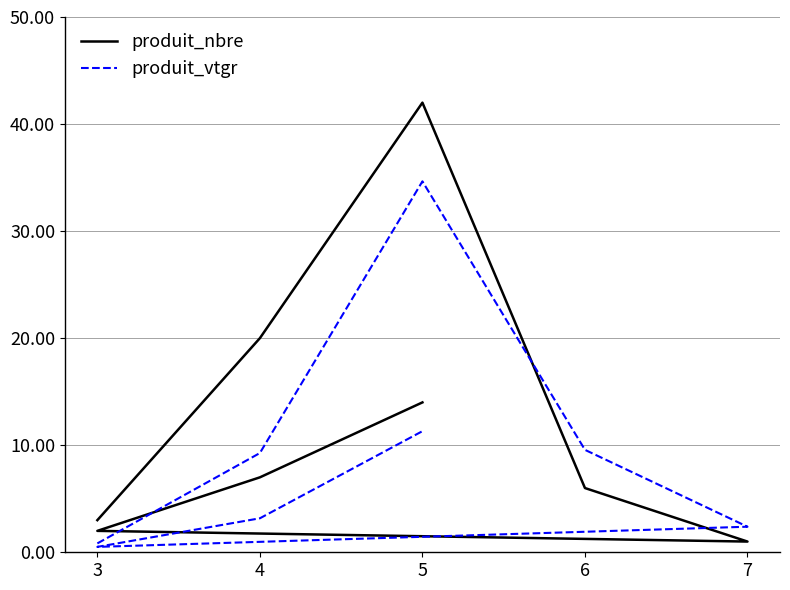

What are all the series names shown in the legend?

produit_nbre, produit_vtgr